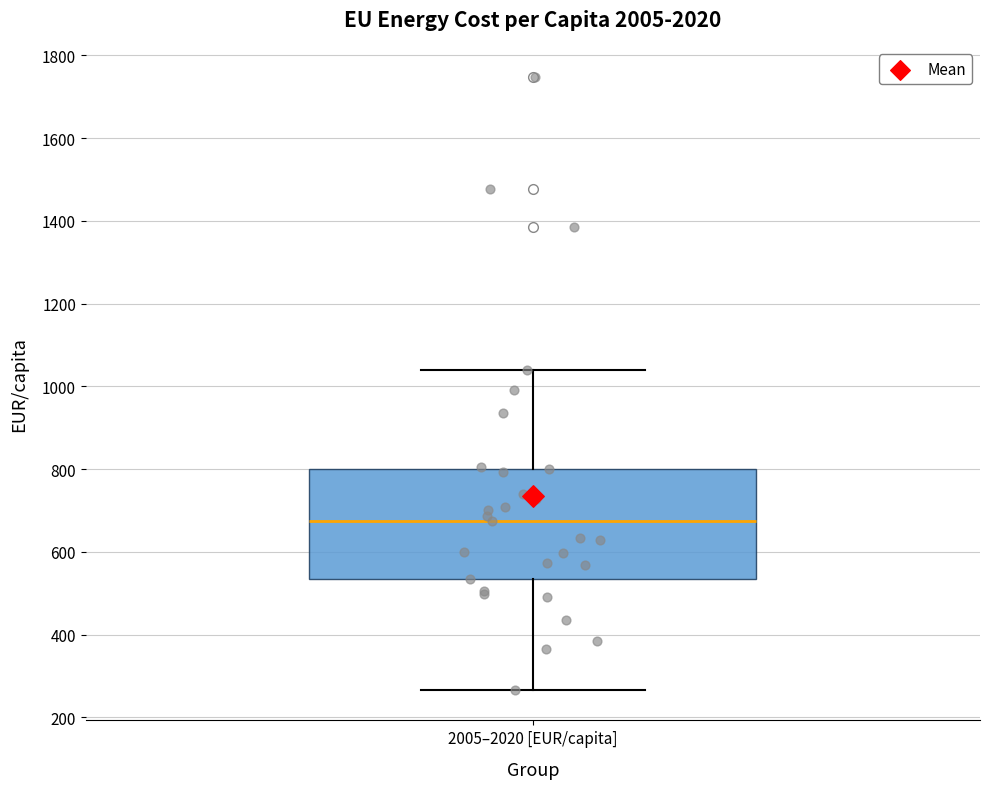

Transcribe this box plot: give where the median line is, the range the box spans, and where the two whiskers end, as read against the y-axis. The values are not printed on the chart, so give them approximately, as read against the axis.

median 680, box 540 to 800, whiskers 260 to 1040